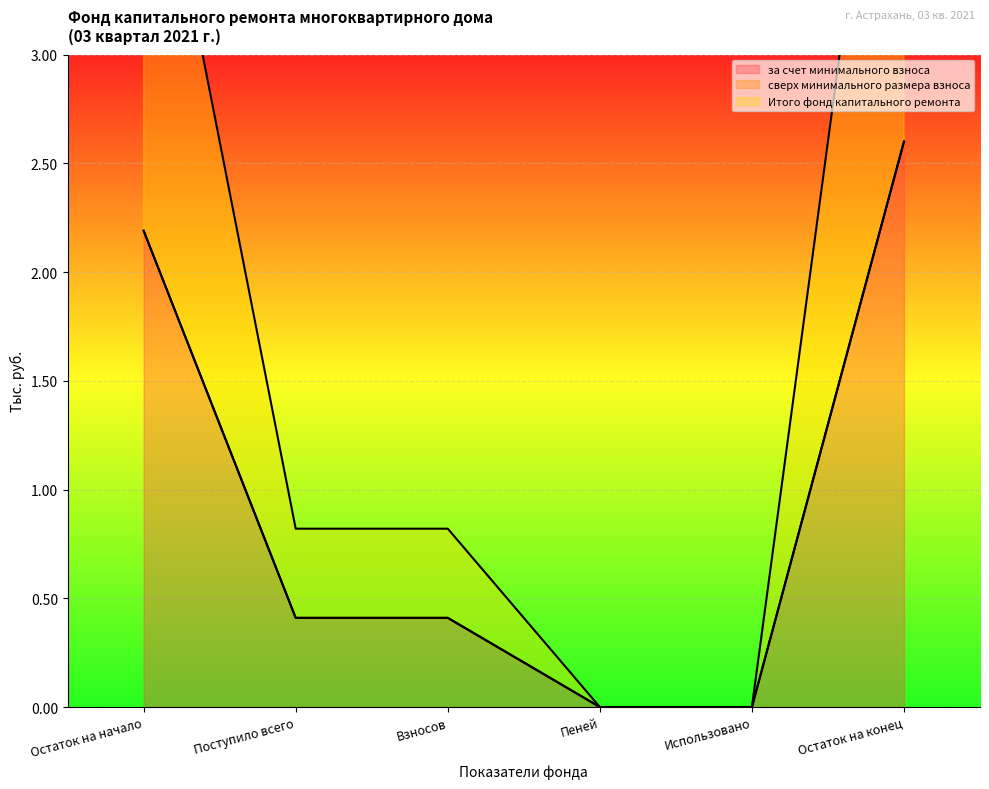

What is the maximum value for за счет минимального взноса?

2.6